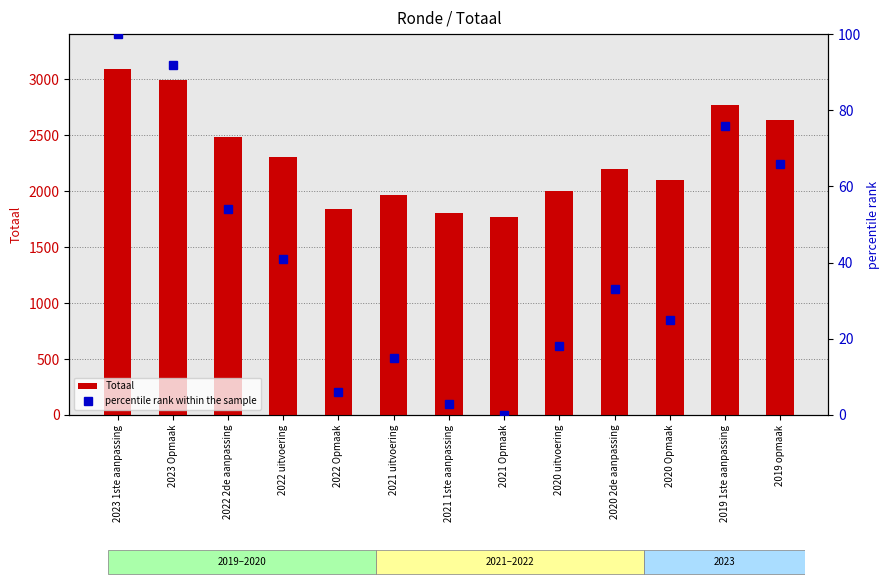

What is the spread (max minus min) of values at 2019 opmaak?

2572